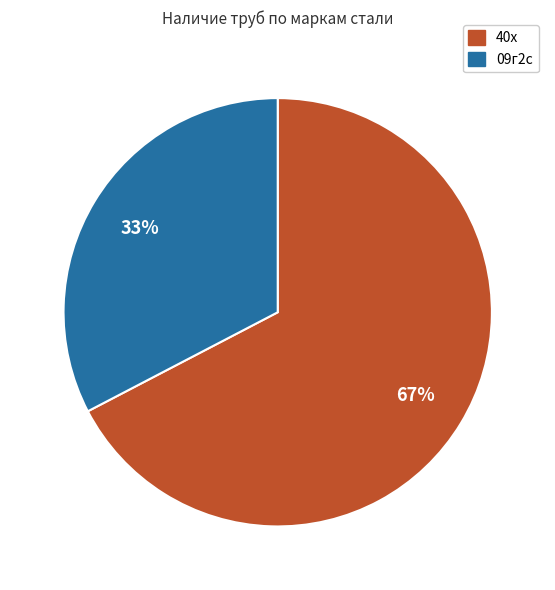

Do 09г2с and 40х together represent more than half of the pie?

Yes